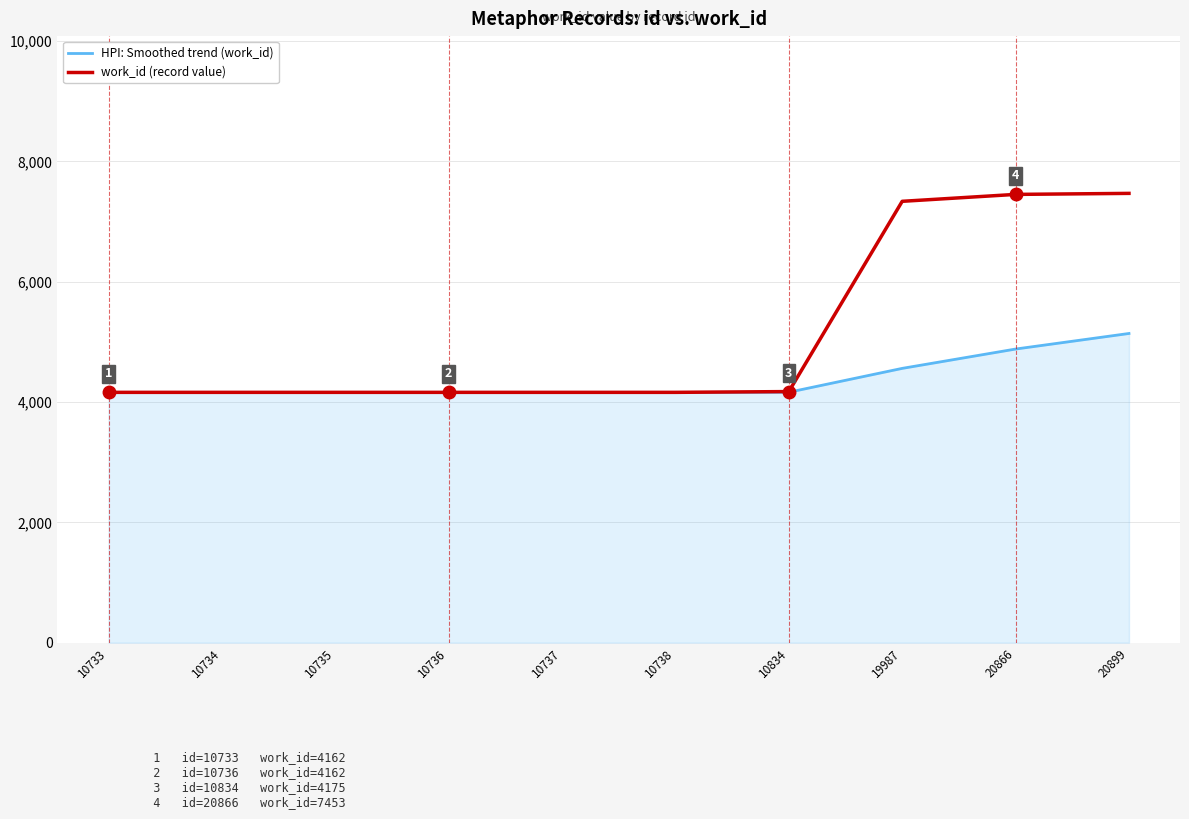

Rank the series at 19987 from highest to lowest value.

work_id (record value), HPI: Smoothed trend (work_id)